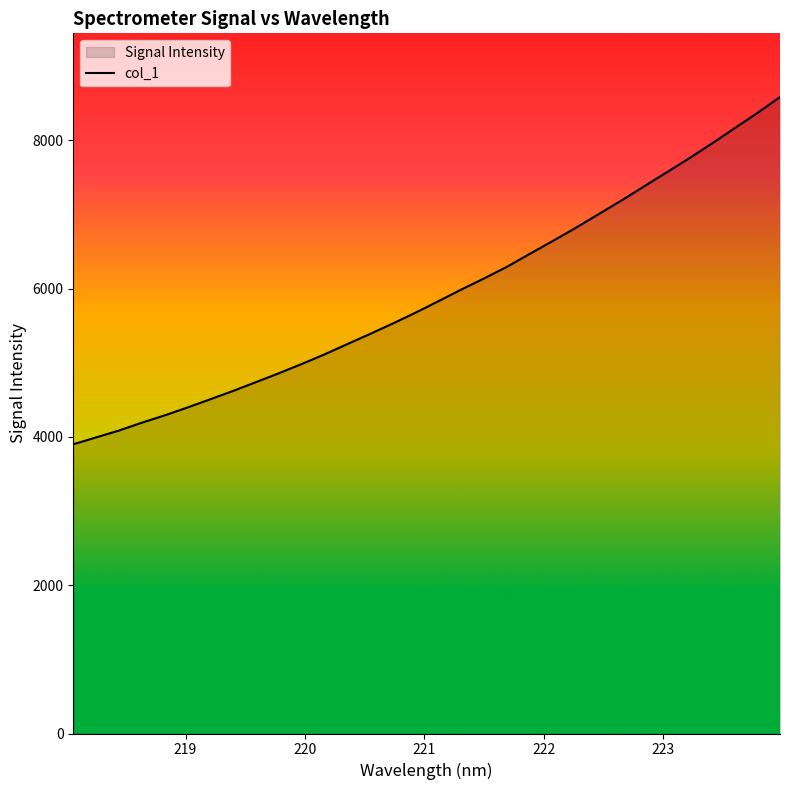

What is the smallest value displayed?

3900.1